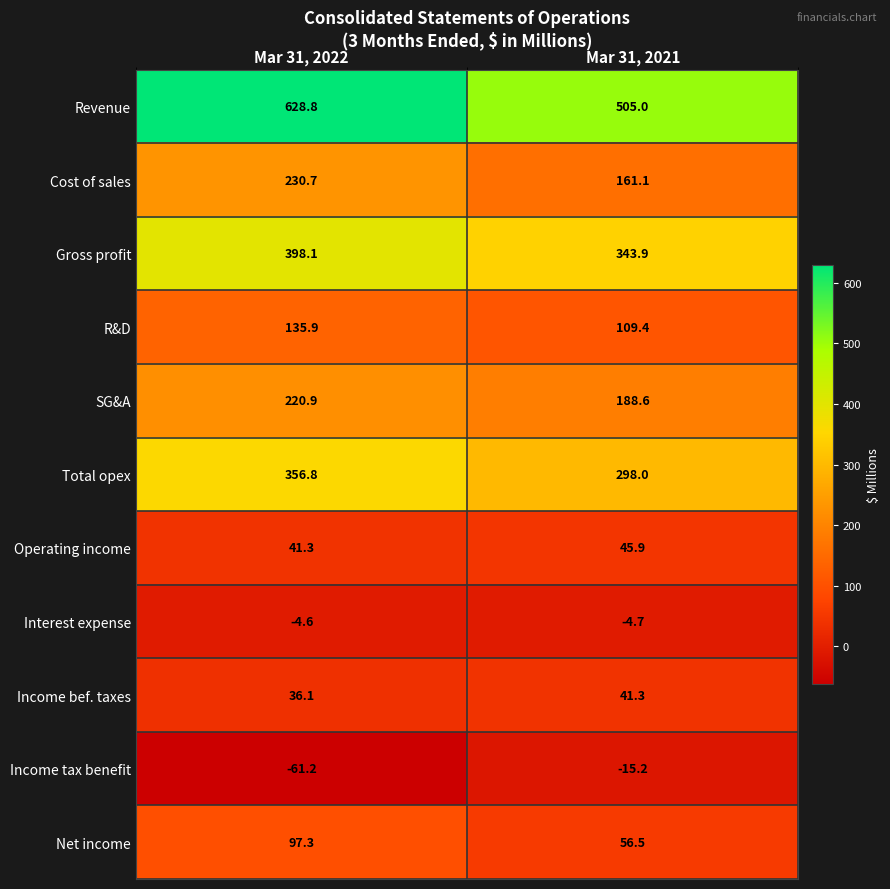

What is the spread (max minus min) of values at Mar 31, 2021?

520.2